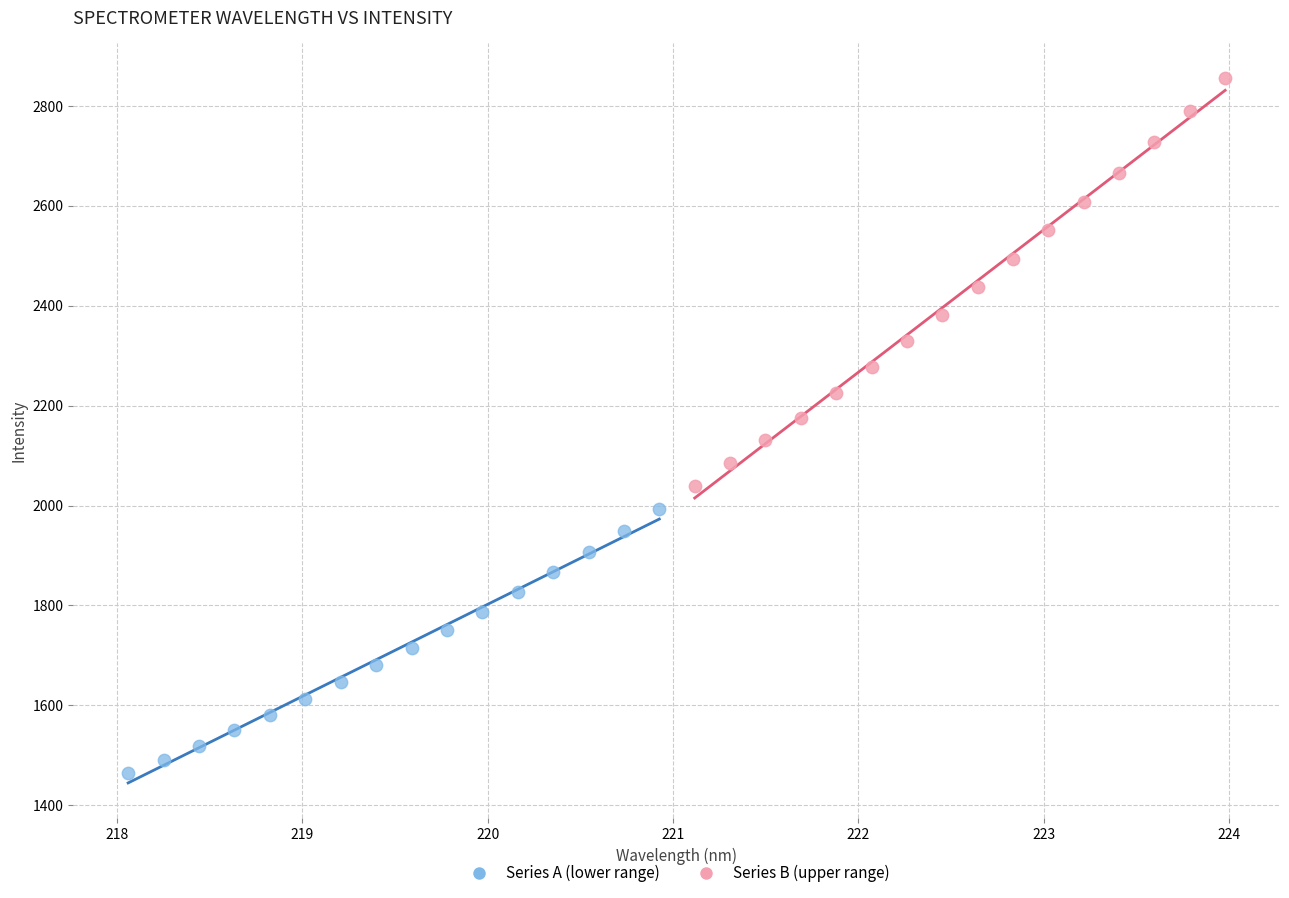

Which series has the largest Y range (max minus min)?

Series B (upper range)